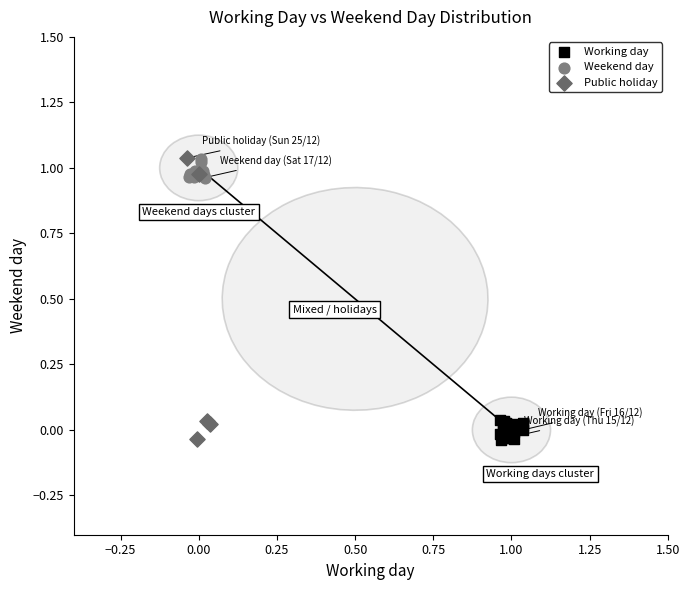

Which series has the largest Y range (max minus min)?

Public holiday